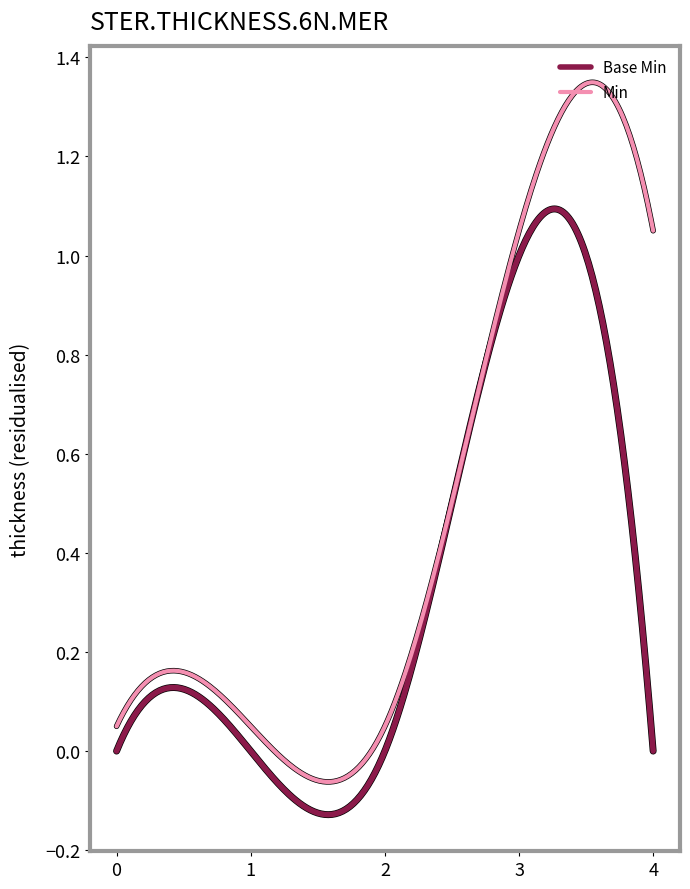

Rank the series by their average value, from lowest to highest.

Base Min, Min